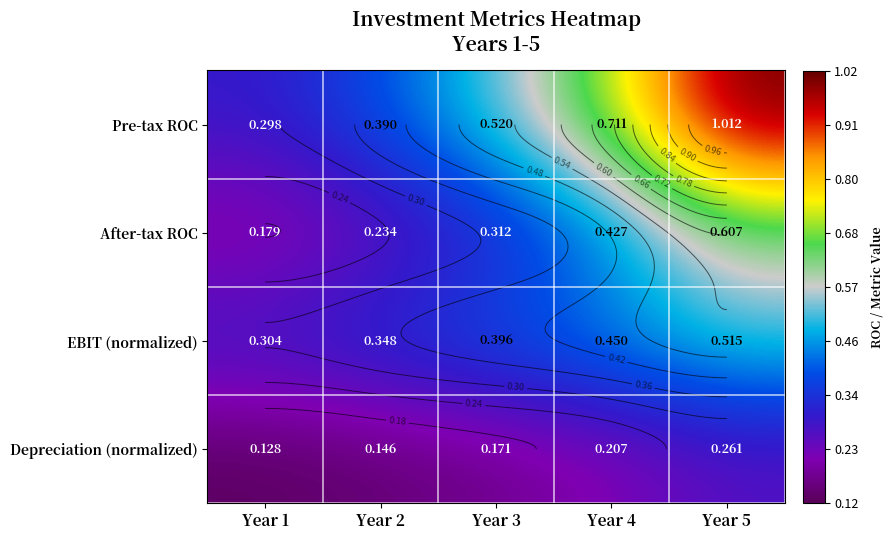

Which series has the largest range (max minus min)?

Pre-tax ROC